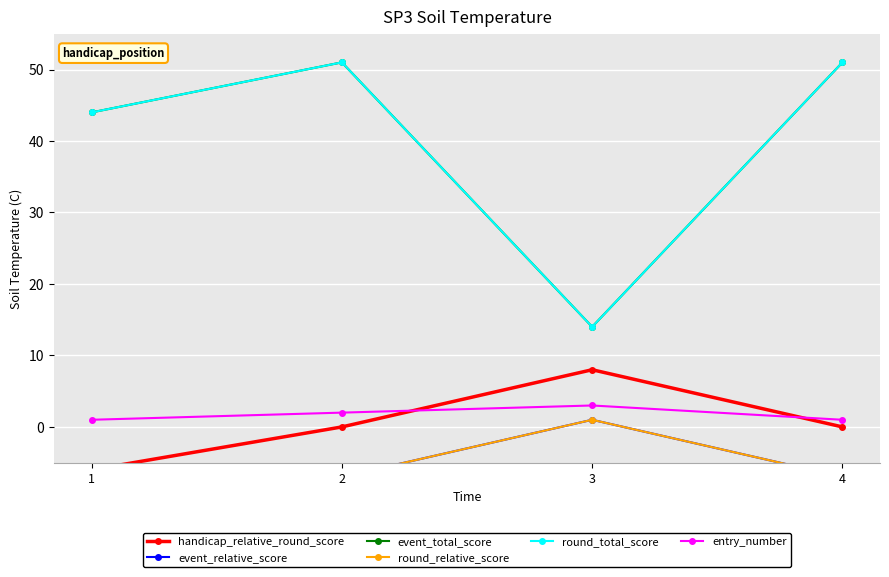

Where is round_total_score nearest to the value 32?

1